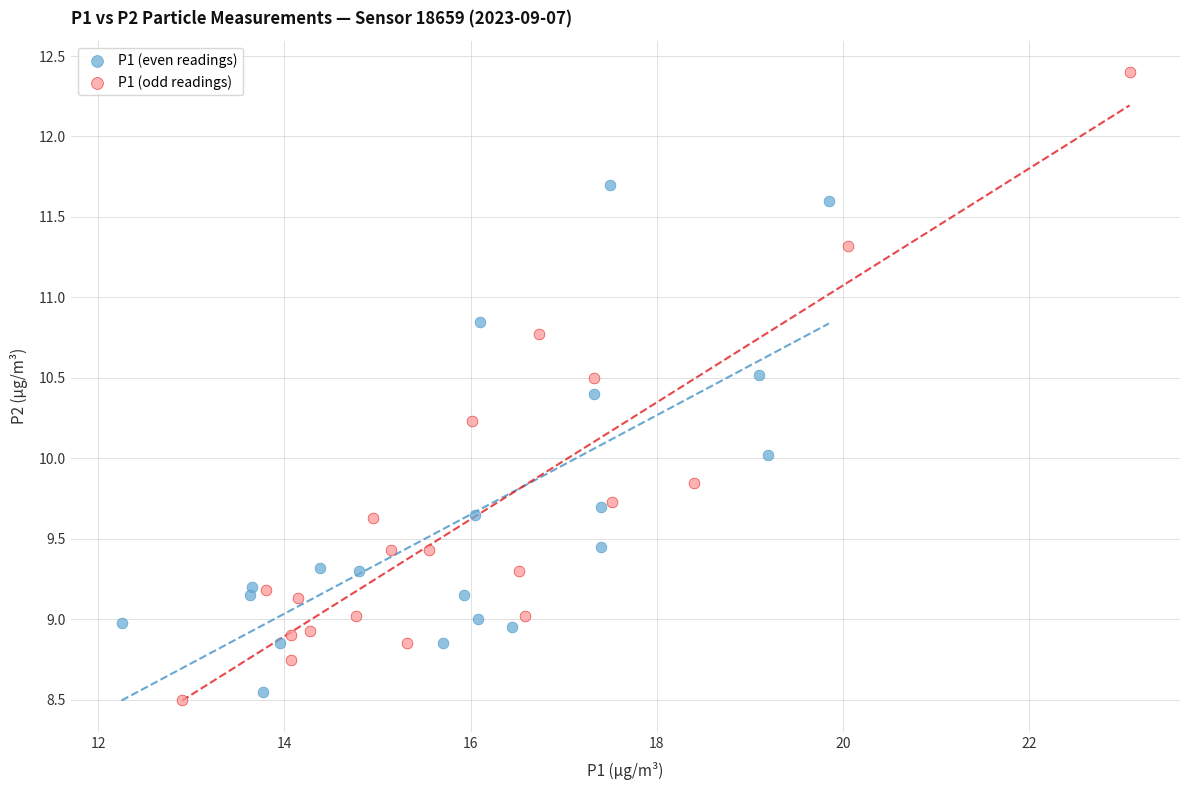

Which series reaches the maximum Y coordinate?

P1 (odd readings)